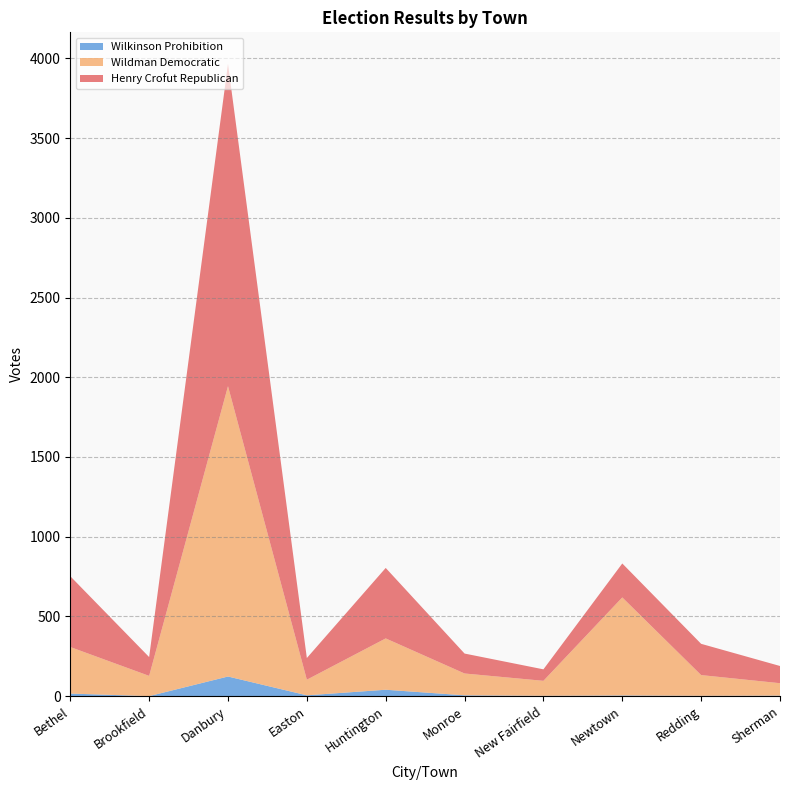

Reading left to right, extract all data points from this chart.

Henry Crofut Republican: Bethel=444	Brookfield=118	Danbury=2021	Easton=136	Huntington=442	Monroe=125	New Fairfield=72	Newtown=213	Redding=196	Sherman=108
Wildman Democratic: Bethel=292	Brookfield=127	Danbury=1821	Easton=98	Huntington=322	Monroe=137	New Fairfield=94	Newtown=615	Redding=130	Sherman=78
Wilkinson Prohibition: Bethel=16	Brookfield=0	Danbury=123	Easton=5	Huntington=40	Monroe=5	New Fairfield=2	Newtown=4	Redding=2	Sherman=3
Total Votes Cast: Bethel=752	Brookfield=245	Danbury=3965	Easton=239	Huntington=804	Monroe=267	New Fairfield=168	Newtown=832	Redding=328	Sherman=189